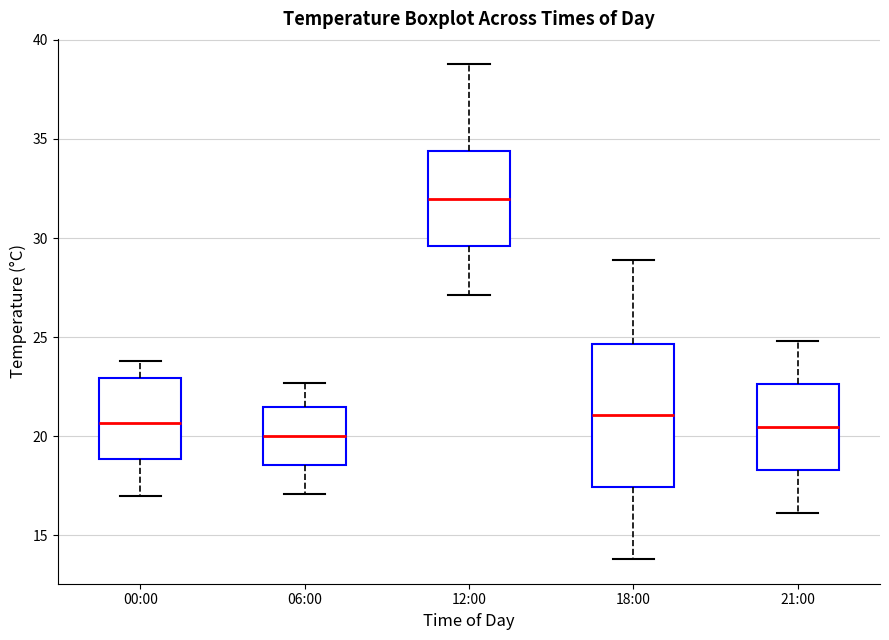

Reading left to right, transcribe this box plot: for each box, give where its median line is, the range the box spans, and where its two whiskers end, as read against the y-axis. The values are not printed on the chart, so give them approximately, as read against the axis.

00:00: median 20.5, box 19.0 to 23.0, whiskers 17.0 to 24.0
06:00: median 20.0, box 18.5 to 21.5, whiskers 17.0 to 22.5
12:00: median 32.0, box 29.5 to 34.5, whiskers 27.0 to 39.0
18:00: median 21.0, box 17.5 to 24.5, whiskers 14.0 to 29.0
21:00: median 20.5, box 18.5 to 22.5, whiskers 16.0 to 25.0